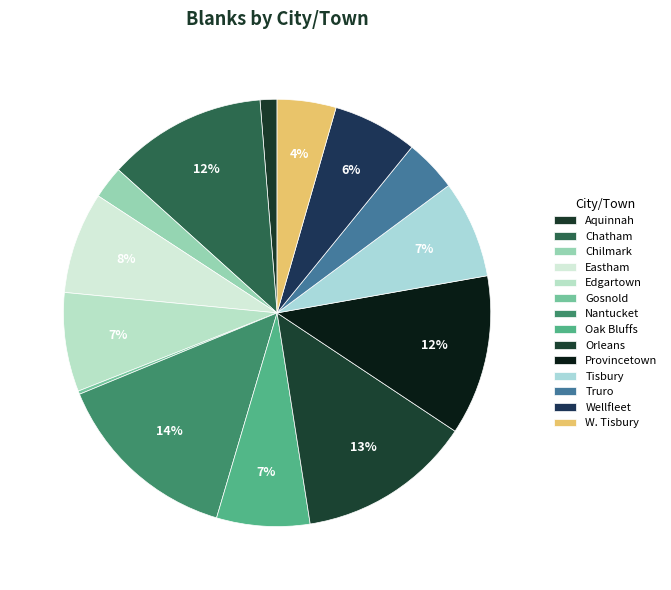

Is Edgartown the majority of the pie?

No